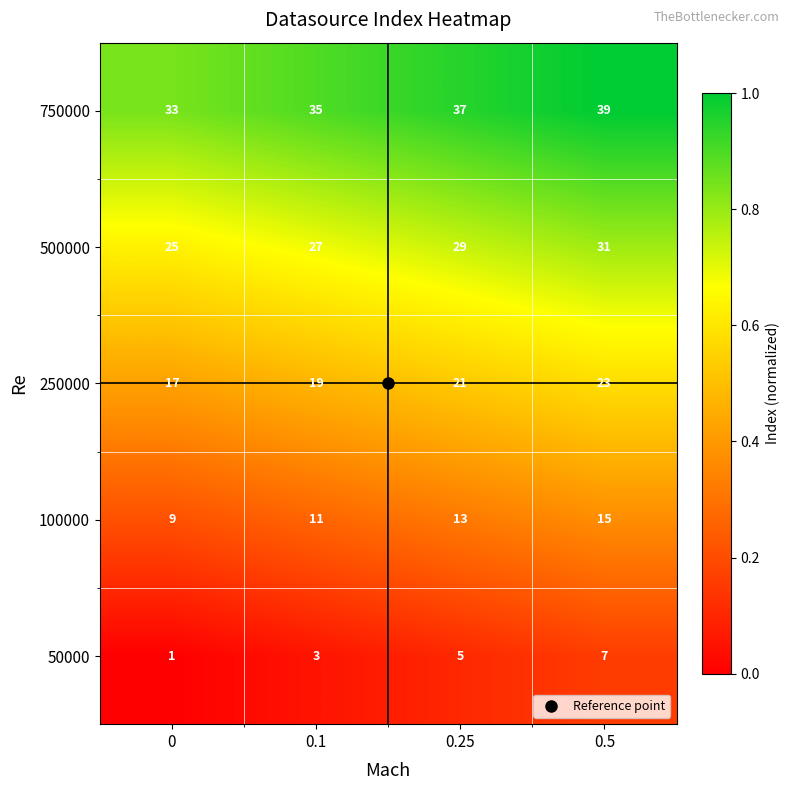

Is it true that 500000 equals 10 at 0.5?

False